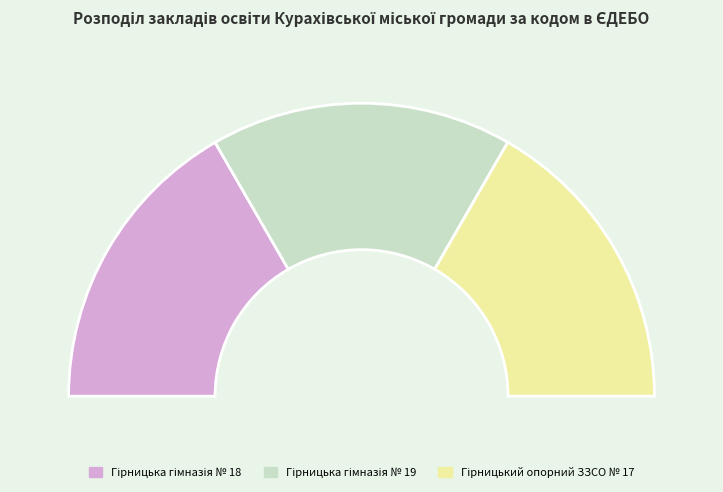

What is the smallest slice in the pie chart?

Гірницька гімназія № 19